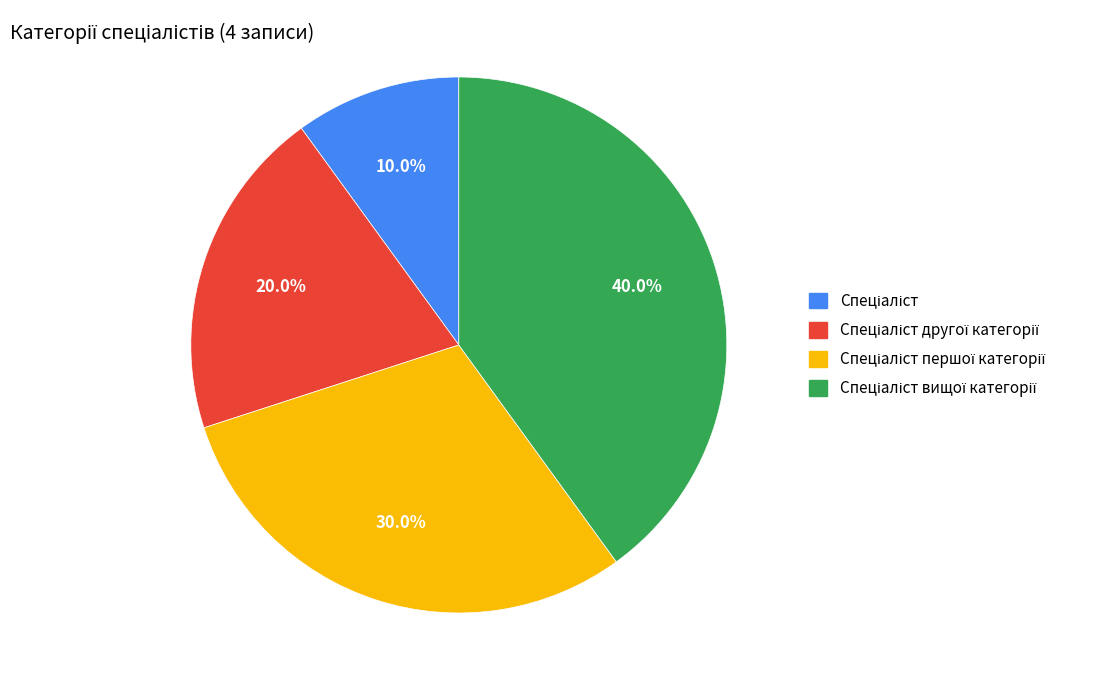

Does any single category account for the majority?

No